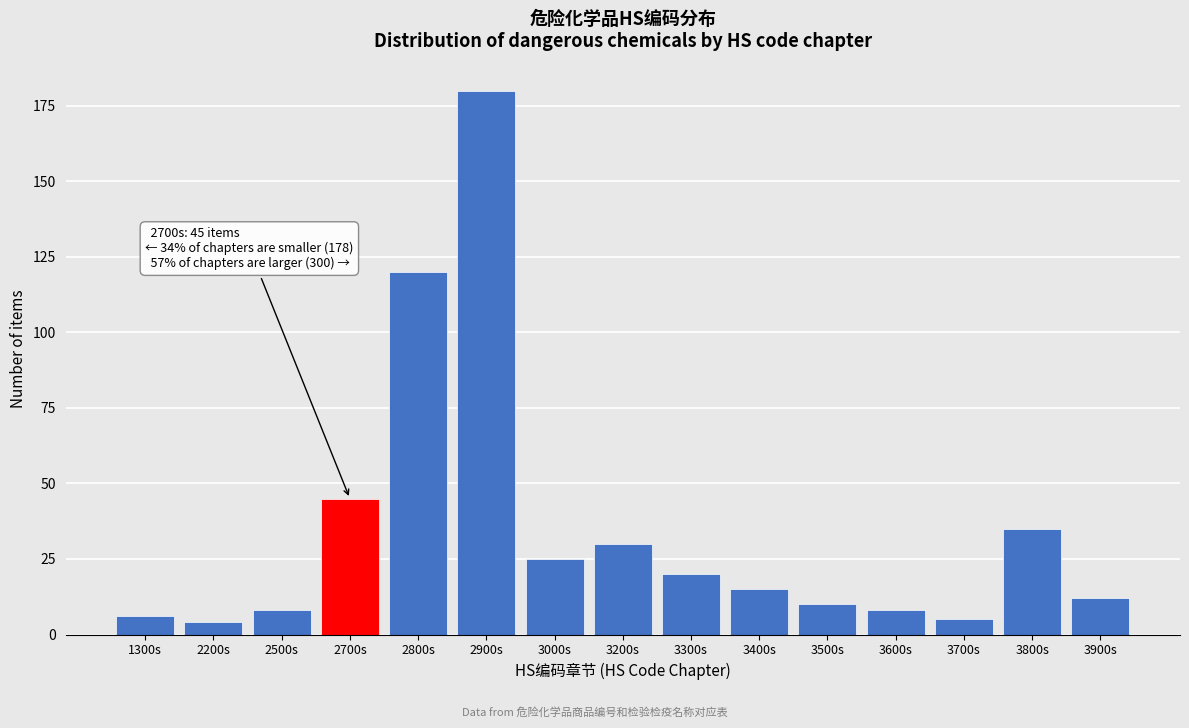

Reading left to right, transcribe all the data shown in this chart.

1300s=6	2200s=4	2500s=8	2700s=45	2800s=120	2900s=180	3000s=25	3200s=30	3300s=20	3400s=15	3500s=10	3600s=8	3700s=5	3800s=35	3900s=12